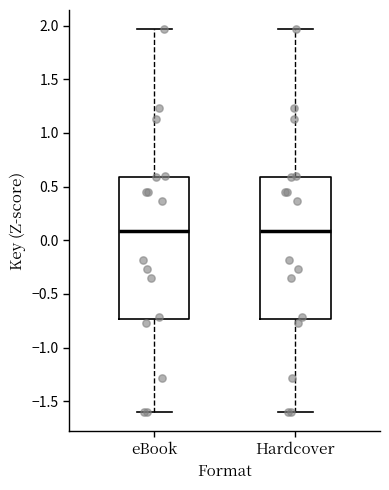

Reading left to right, read every box against the y-axis: the position of its median line, the range the box covers, and the ends of its whiskers. The values are not printed on the chart, so give them approximately, as read against the axis.

eBook: median 0.10, box -0.75 to 0.60, whiskers -1.60 to 1.95
Hardcover: median 0.10, box -0.75 to 0.60, whiskers -1.60 to 1.95